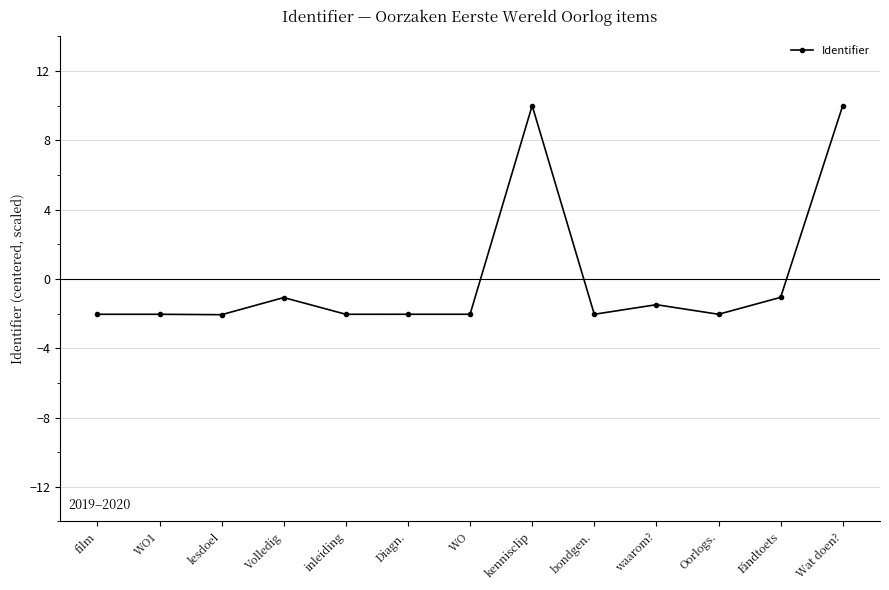

How many lines are shown in the chart?

1